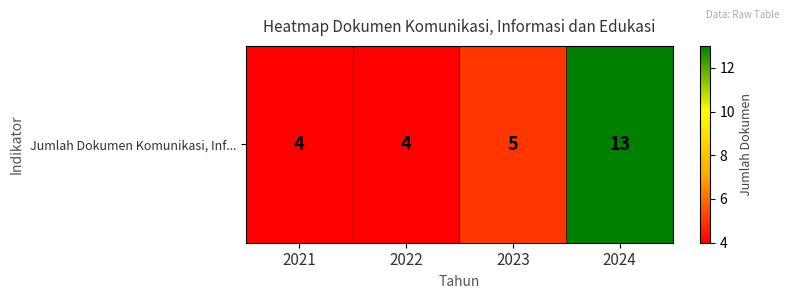

What is the change in value from 2021 to 2023?

+1